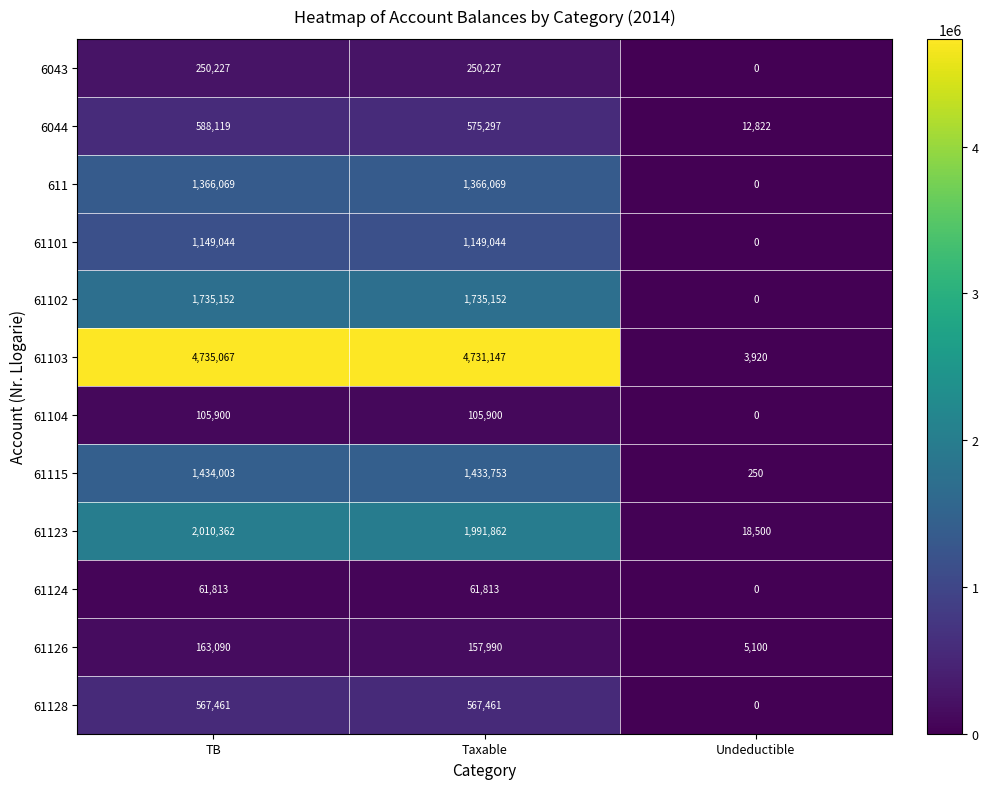

What is the difference between the highest and lowest values at Undeductible?

18500